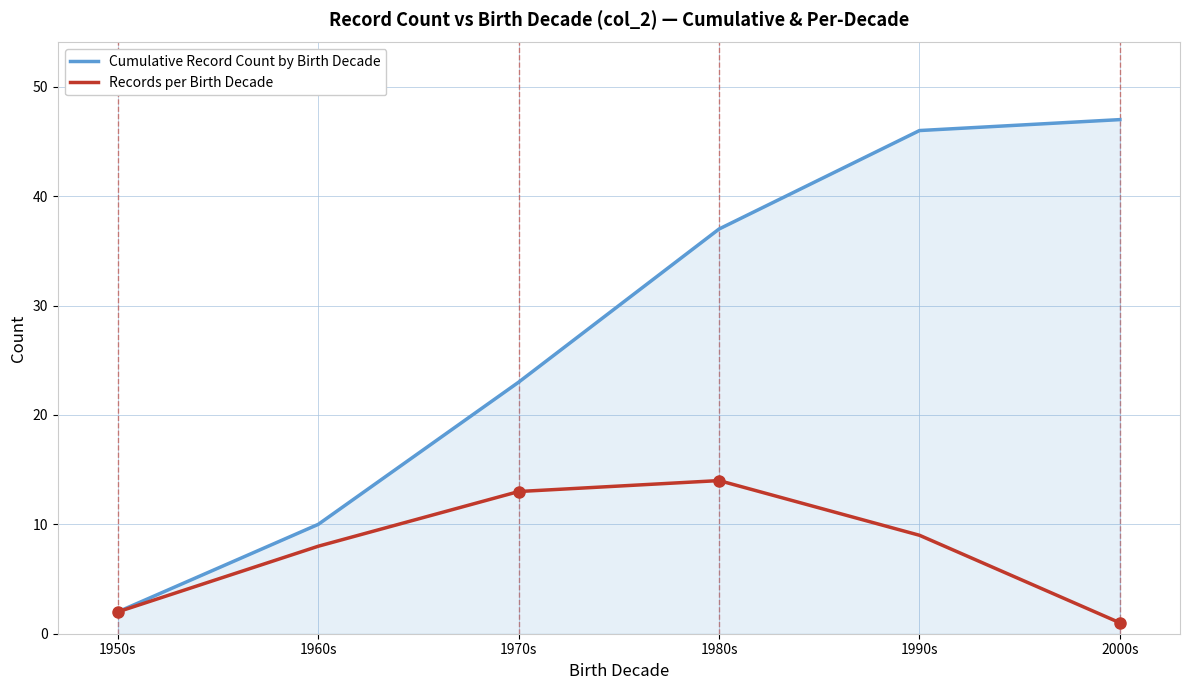

Is the value of Cumulative Record Count by Birth Decade at 1980s greater than the value of Records per Birth Decade at 1970s?

Yes